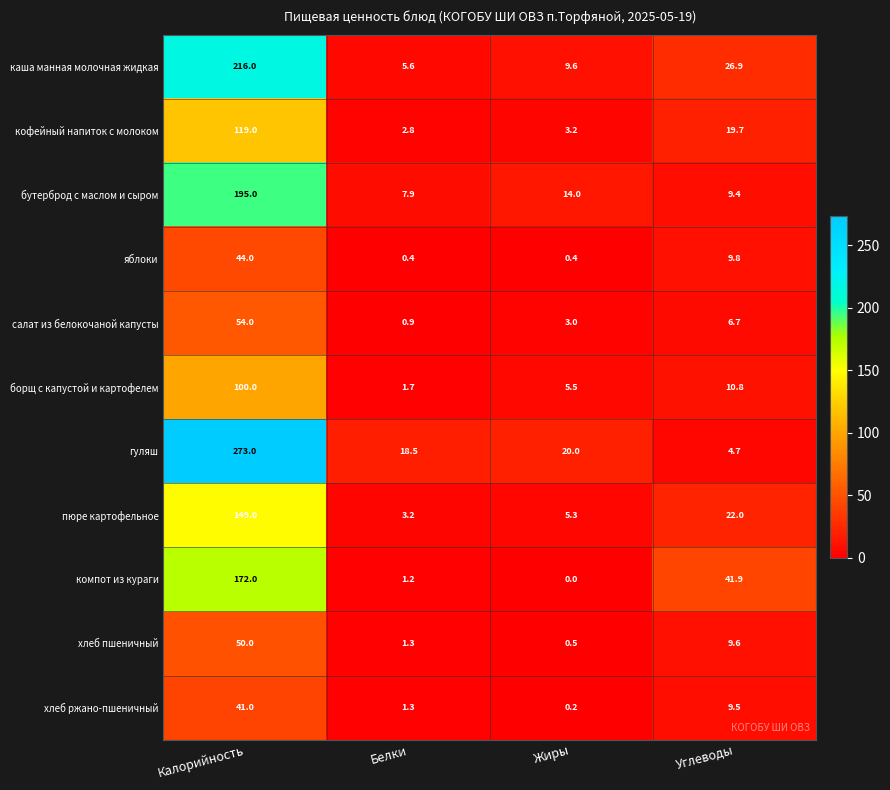

What is the greatest value displayed?

273.0